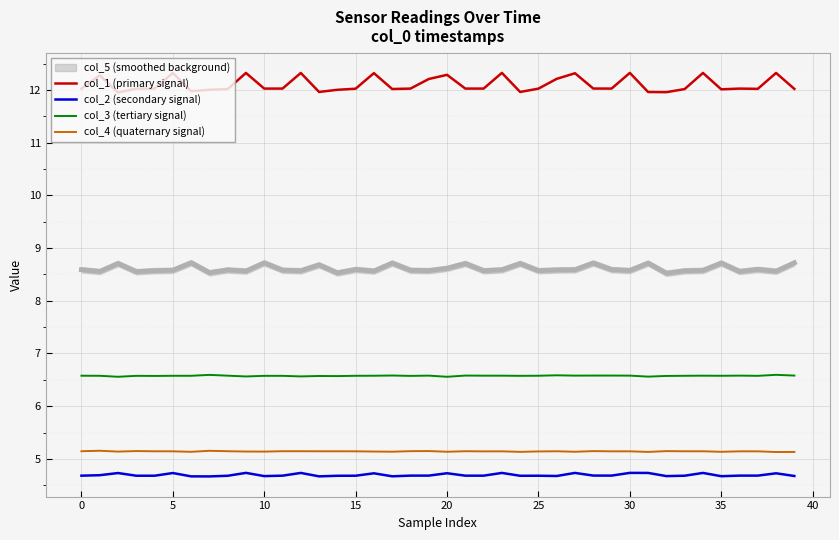

At which category is the sum across all series the highest?

30